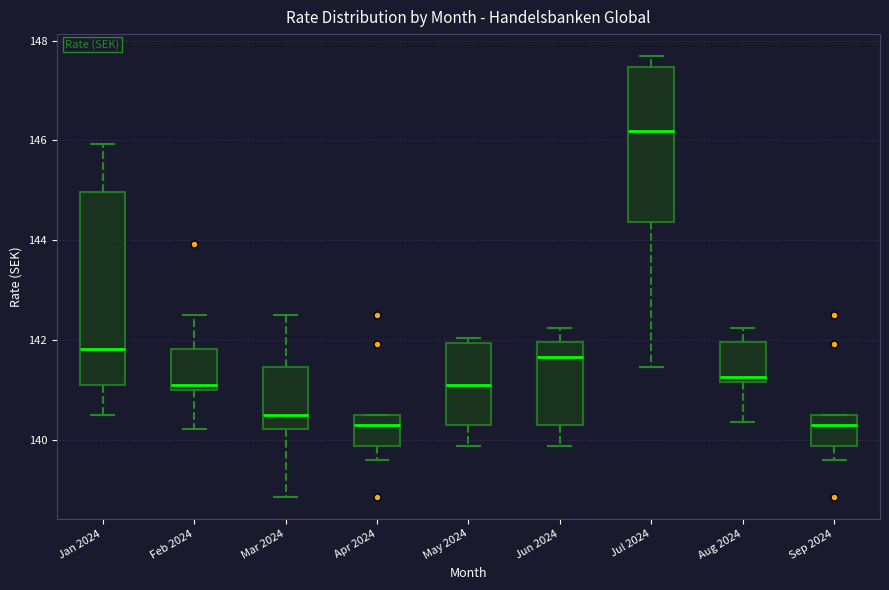

Where does the upper whisker of the box for Jan 2024 end on the y-axis? The values are not printed on the chart, so give them approximately, as read against the axis.

146.0